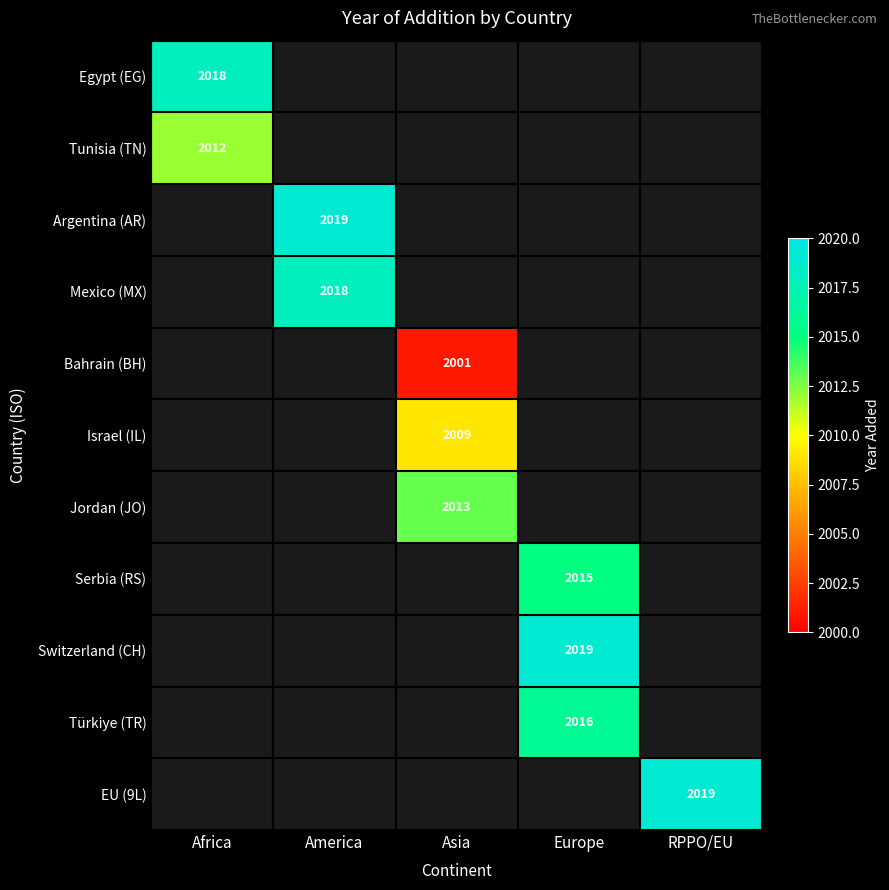

What is the smallest value displayed?

2001.0